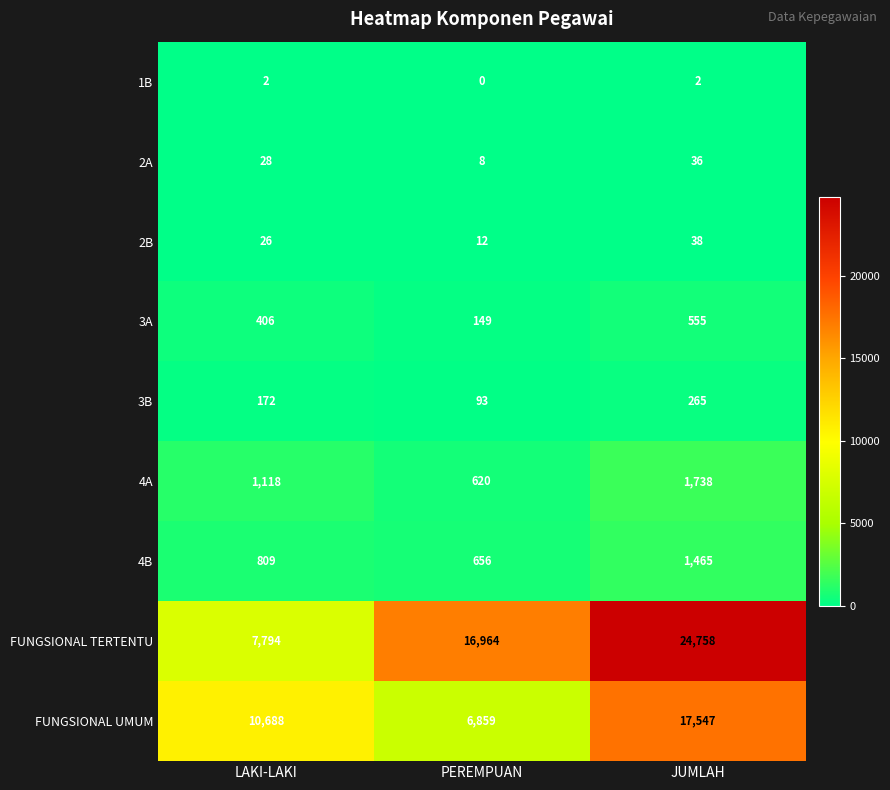

Which series changed the most between PEREMPUAN and JUMLAH?

FUNGSIONAL UMUM